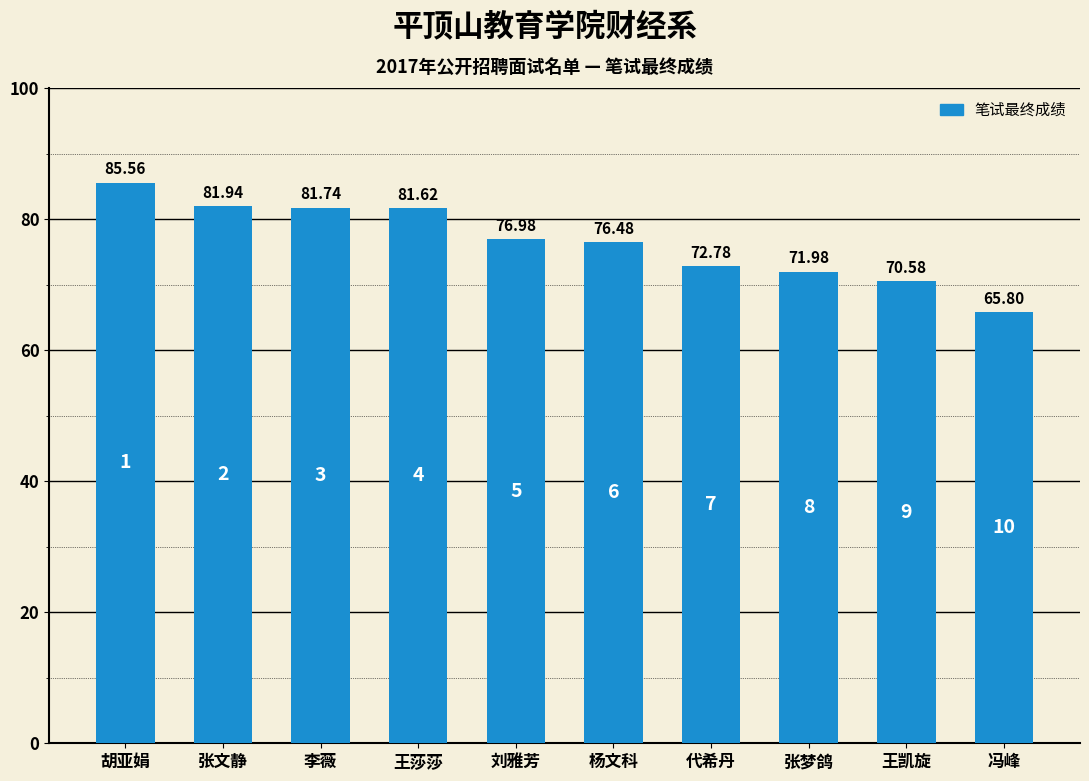

What is the sum of all values?

765.5